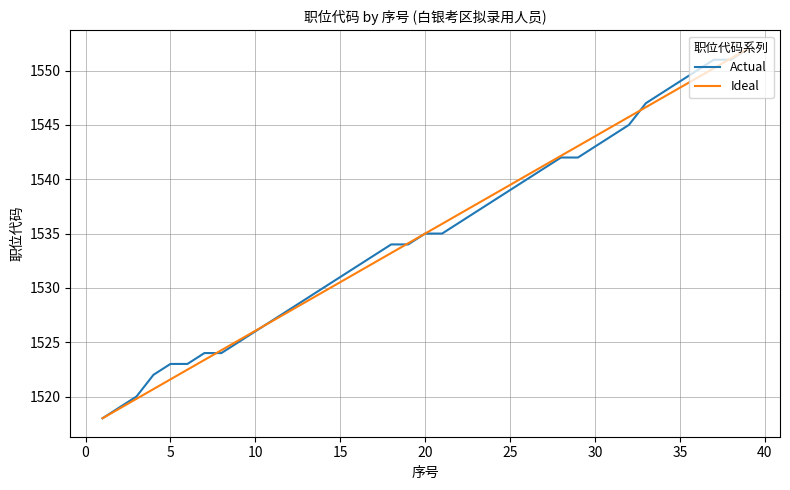

What is the maximum value shown in the chart?

1552.0